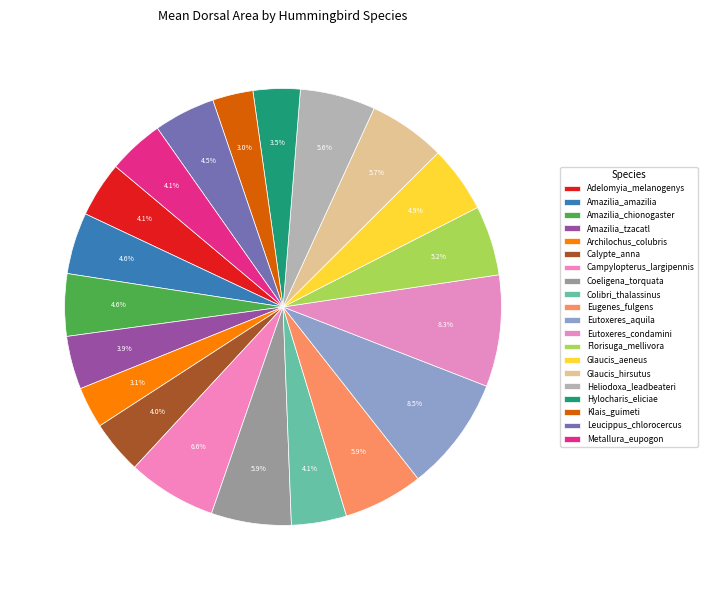

How many slices are in this pie chart?

20